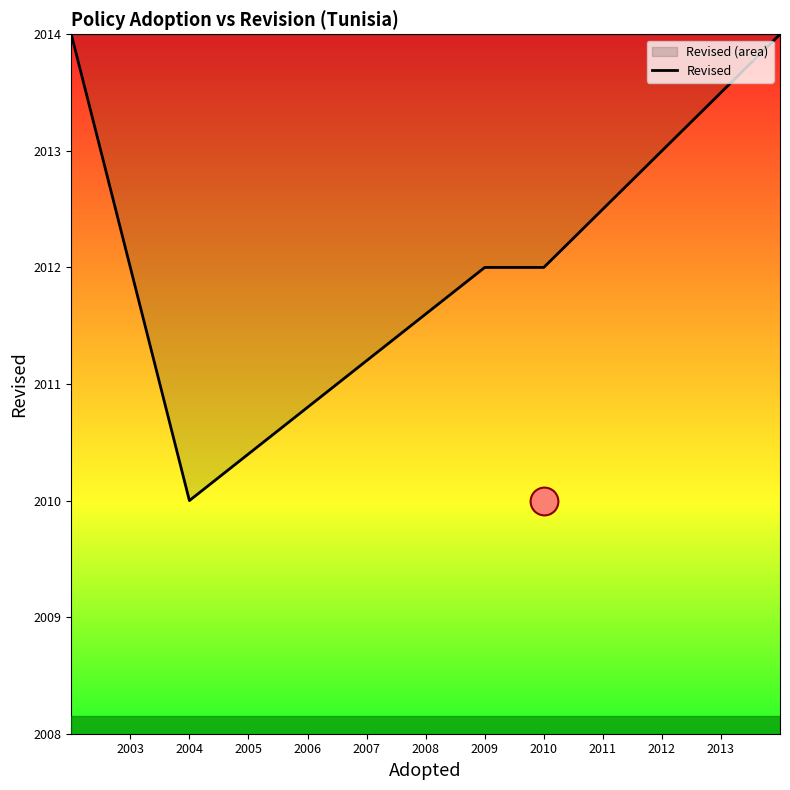

What is the ratio of the value at 2004 to the value at 2005?

1.0